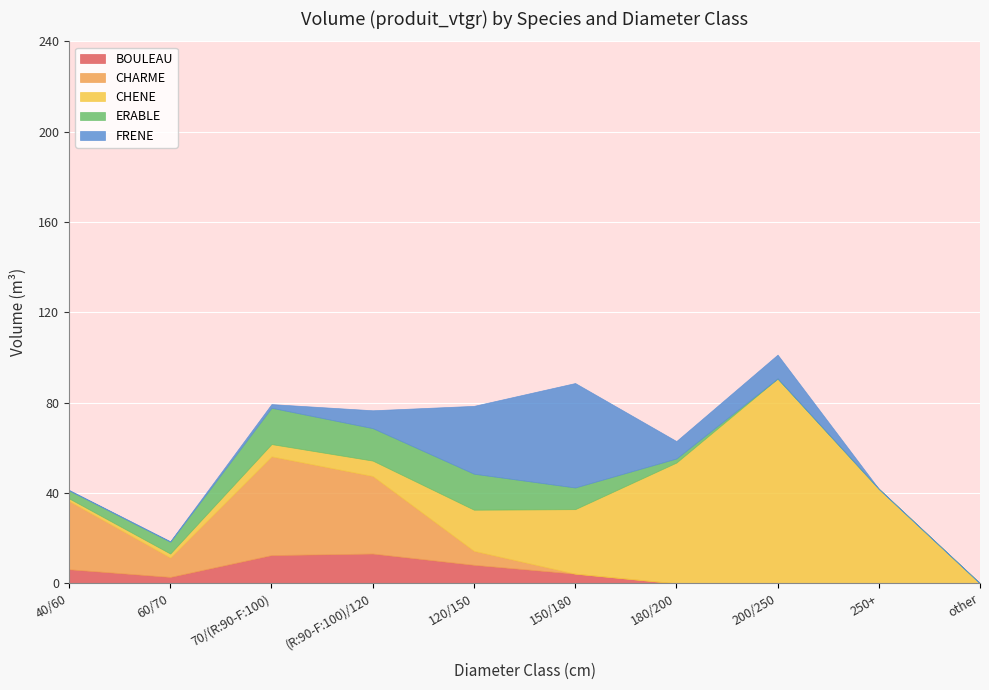

At which category does CHARME reach its first local peak?

70/(R:90-F:100)